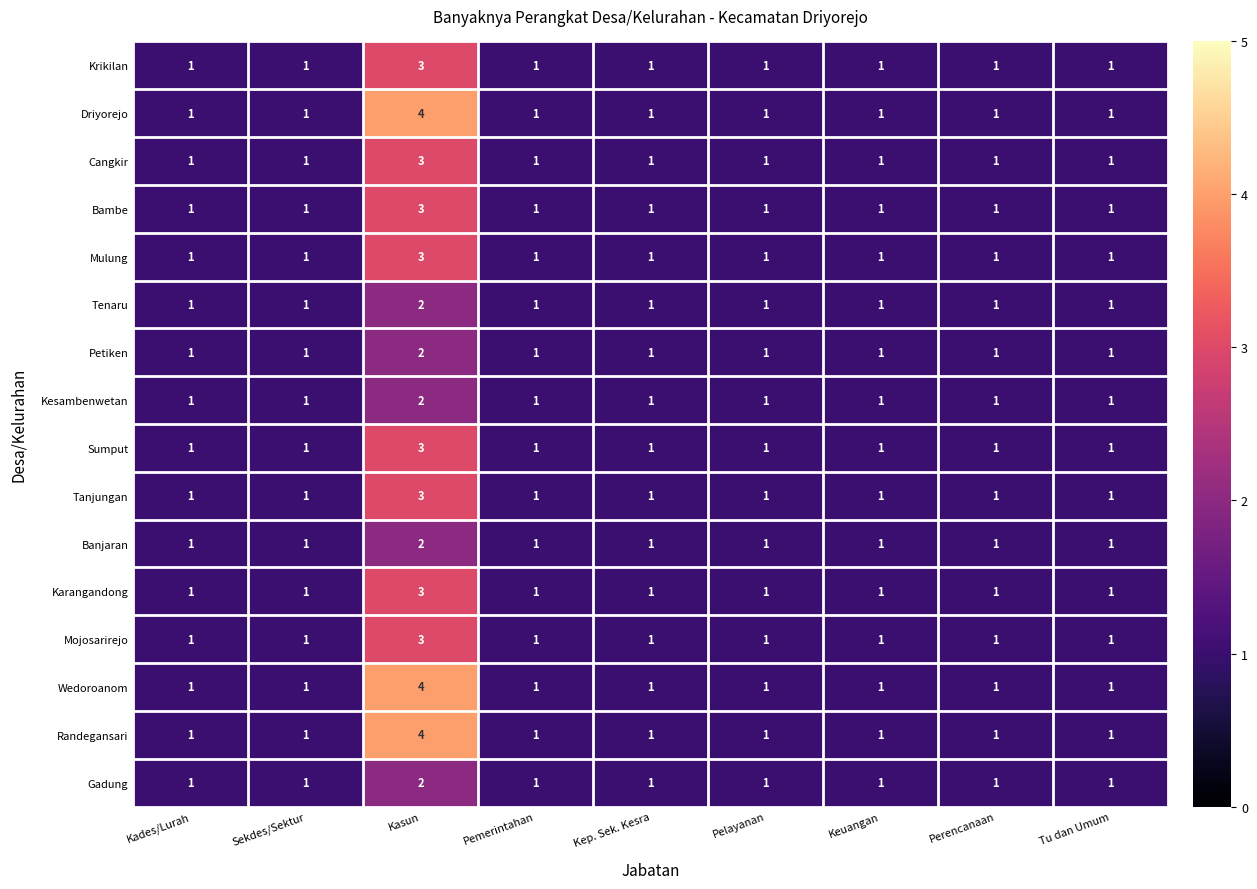

What is the sum of all Sumput values?

11